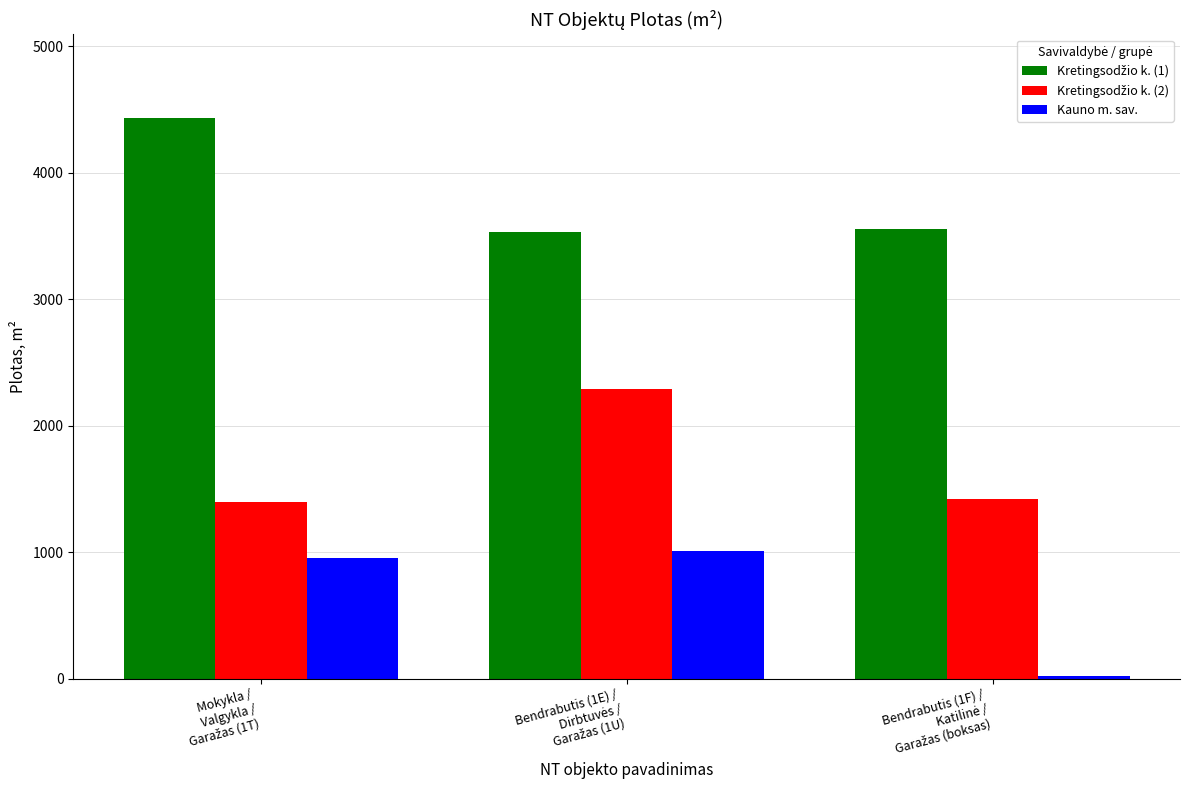

What is the maximum value shown in the chart?

4428.4